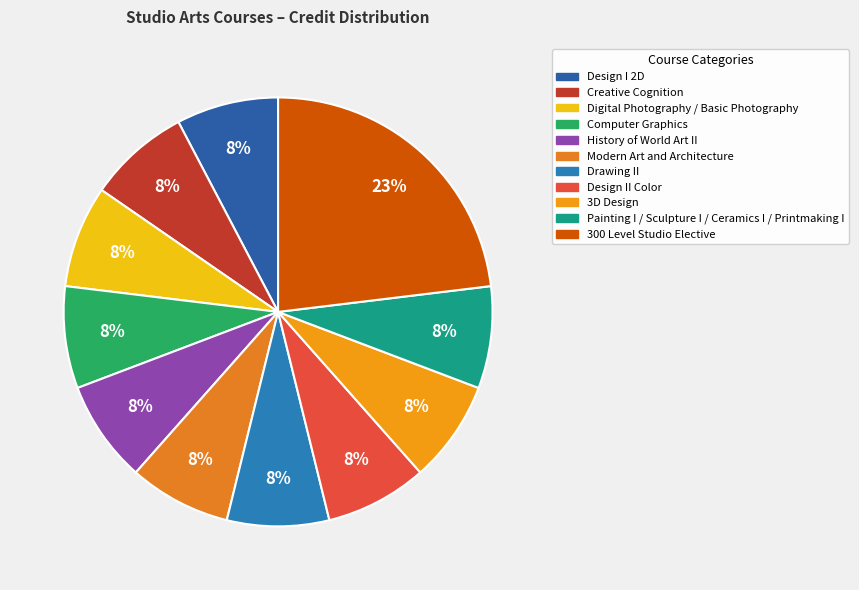

The Design II Color slice represents 8% of the pie. True or false?

True